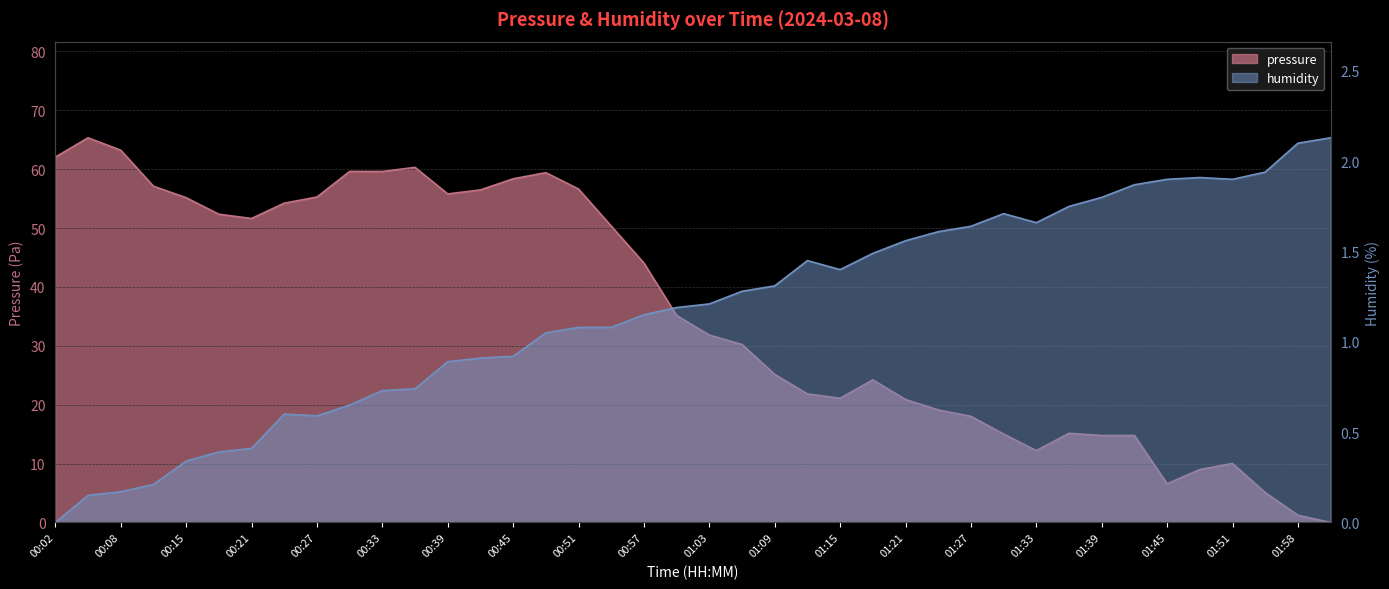

At which category is the sum across all series the highest?

00:05